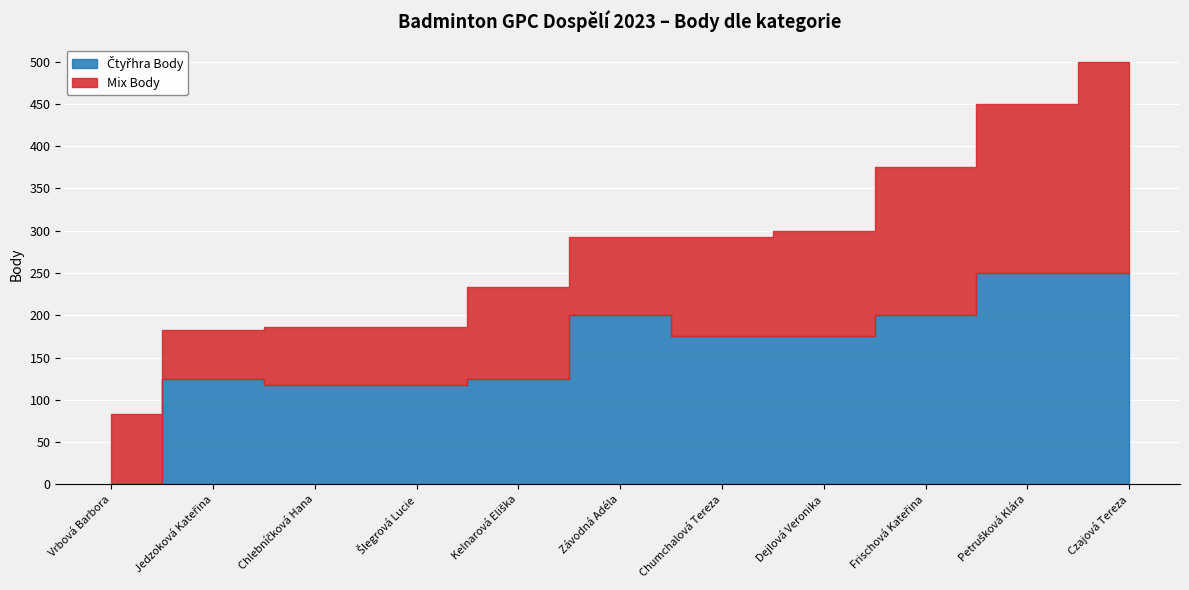

Count the number of categories in the chart.

11